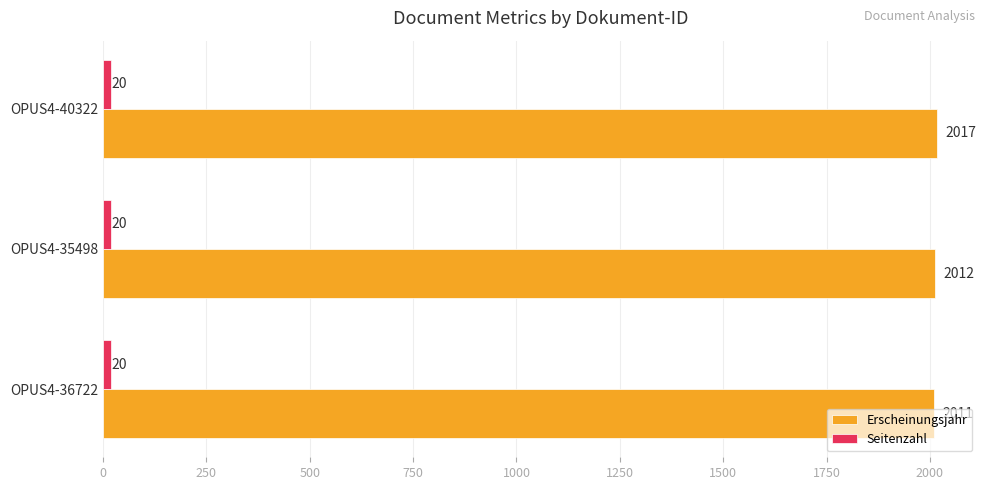

What is the greatest value displayed?

2017